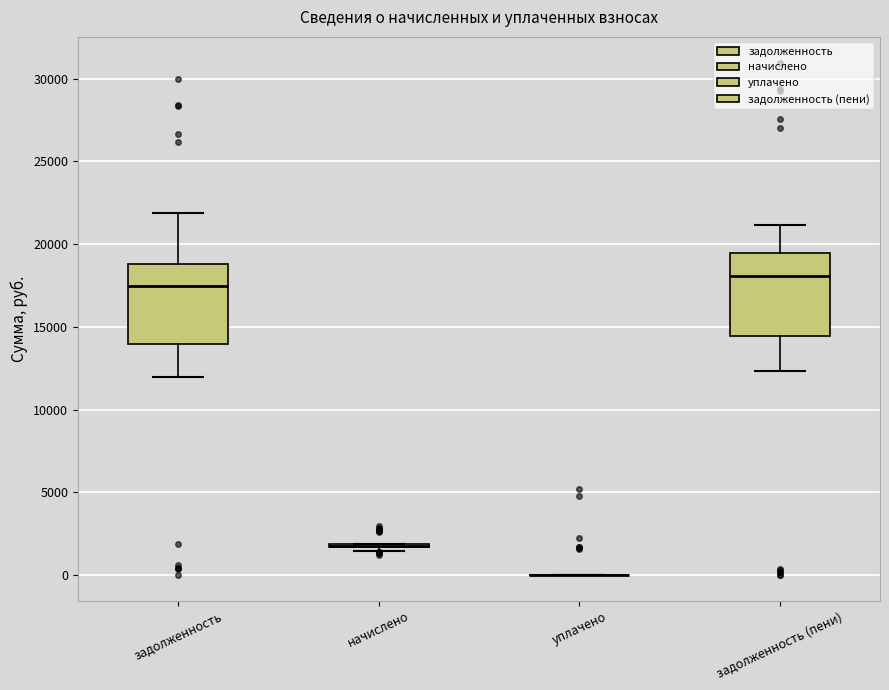

Reading left to right, transcribe this box plot: for each box, give where its median line is, the range the box spans, and where its two whiskers end, as read against the y-axis. The values are not printed on the chart, so give them approximately, as read against the axis.

задолженность: median 17500, box 14000 to 19000, whiskers 12000 to 22000
начислено: box collapsed to a line at 2000, whiskers 1500 to 2000
уплачено: box collapsed to a line at 0, whiskers 0 to 0
задолженность (пени): median 18000, box 14500 to 19500, whiskers 12500 to 21000